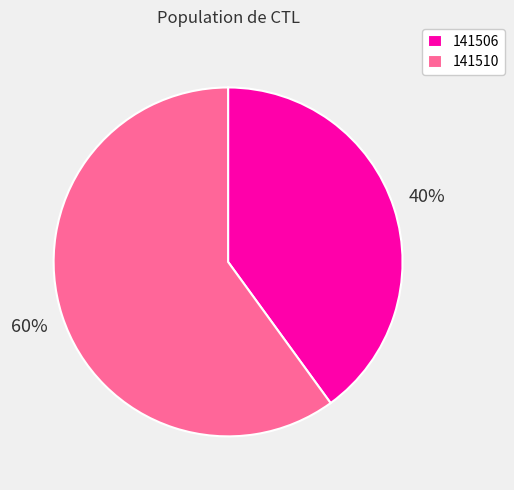

True or false: 141506 accounts for 40% of the total.

True